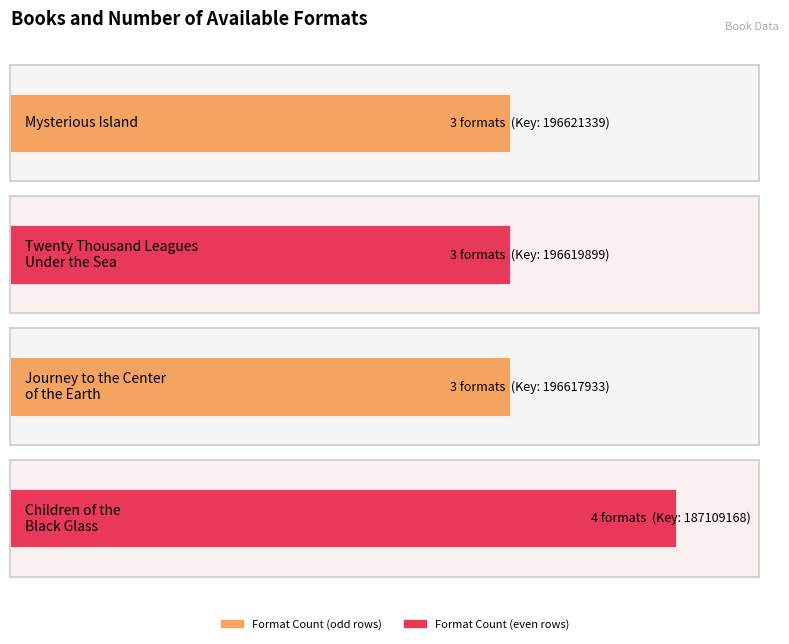

Does the chart contain stacked bars?

No